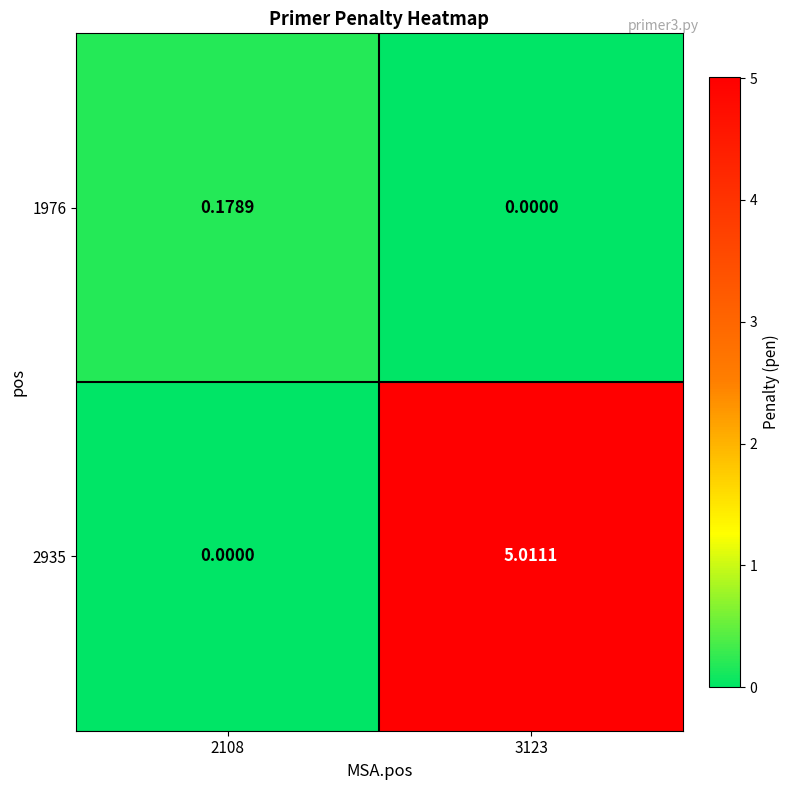

Reading right to left, transcribe all the data shown in this chart.

1976: 3123=0.0	2108=0.2
2935: 3123=5.0	2108=0.0